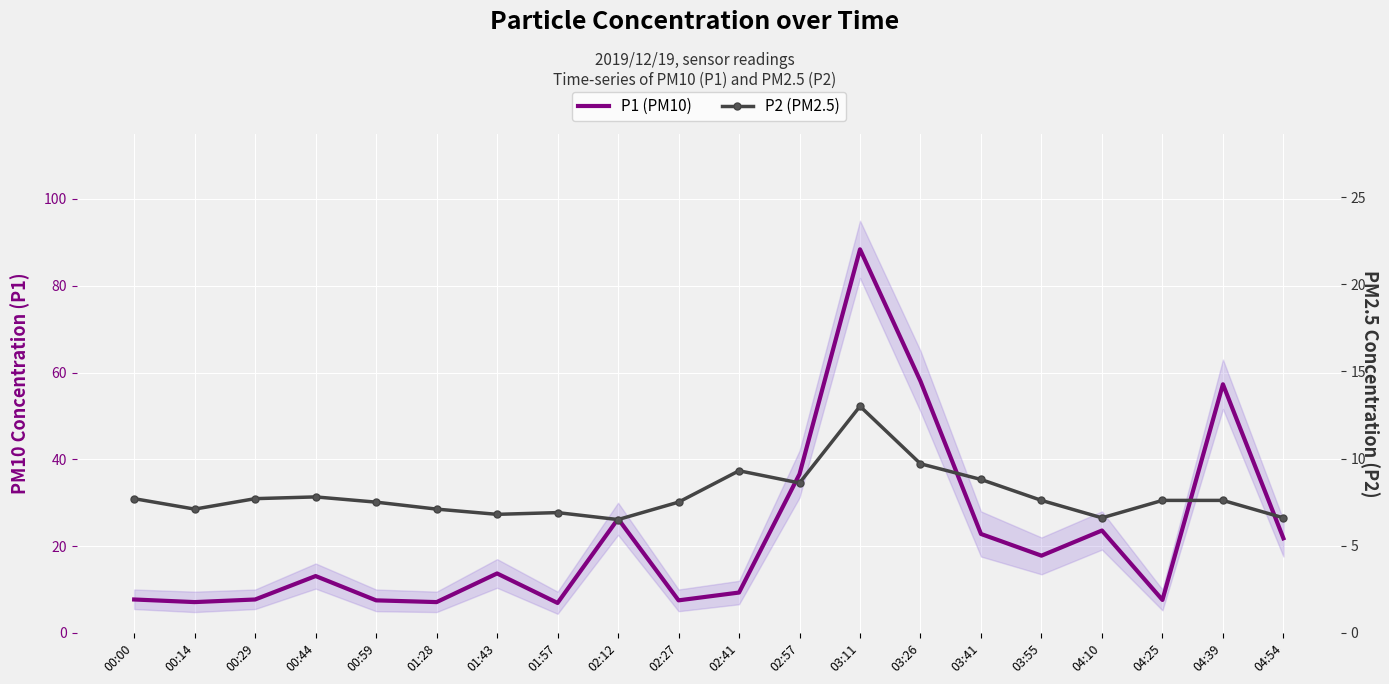

Where is P1 (PM10) nearest to the value 47?

04:39